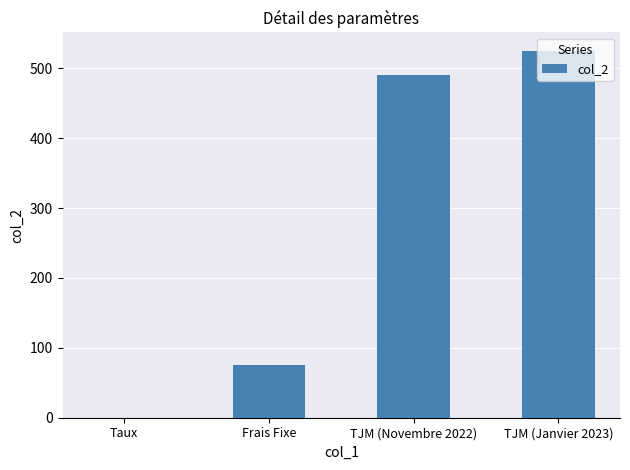

Which category has the highest value across all series?

TJM (Janvier 2023)